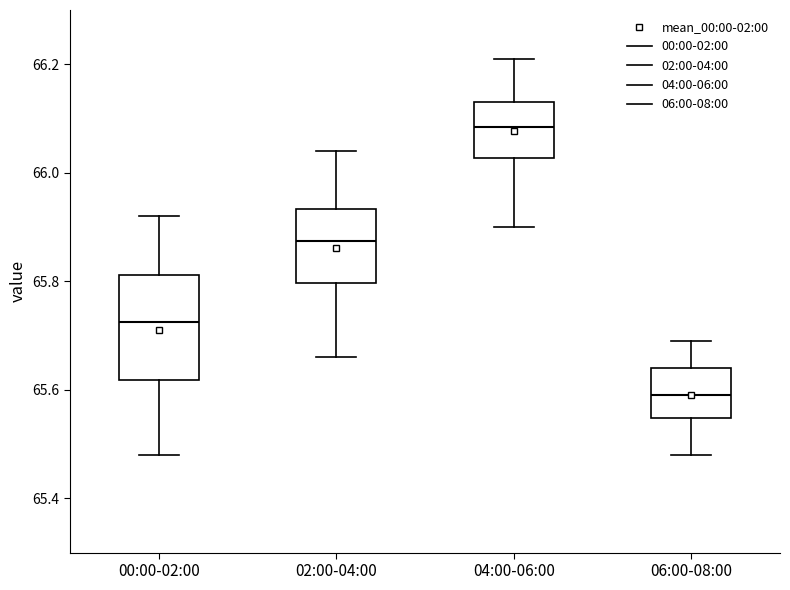

Comparing the boxes themselves (not the whiskers), which one is the tallest?

00:00-02:00